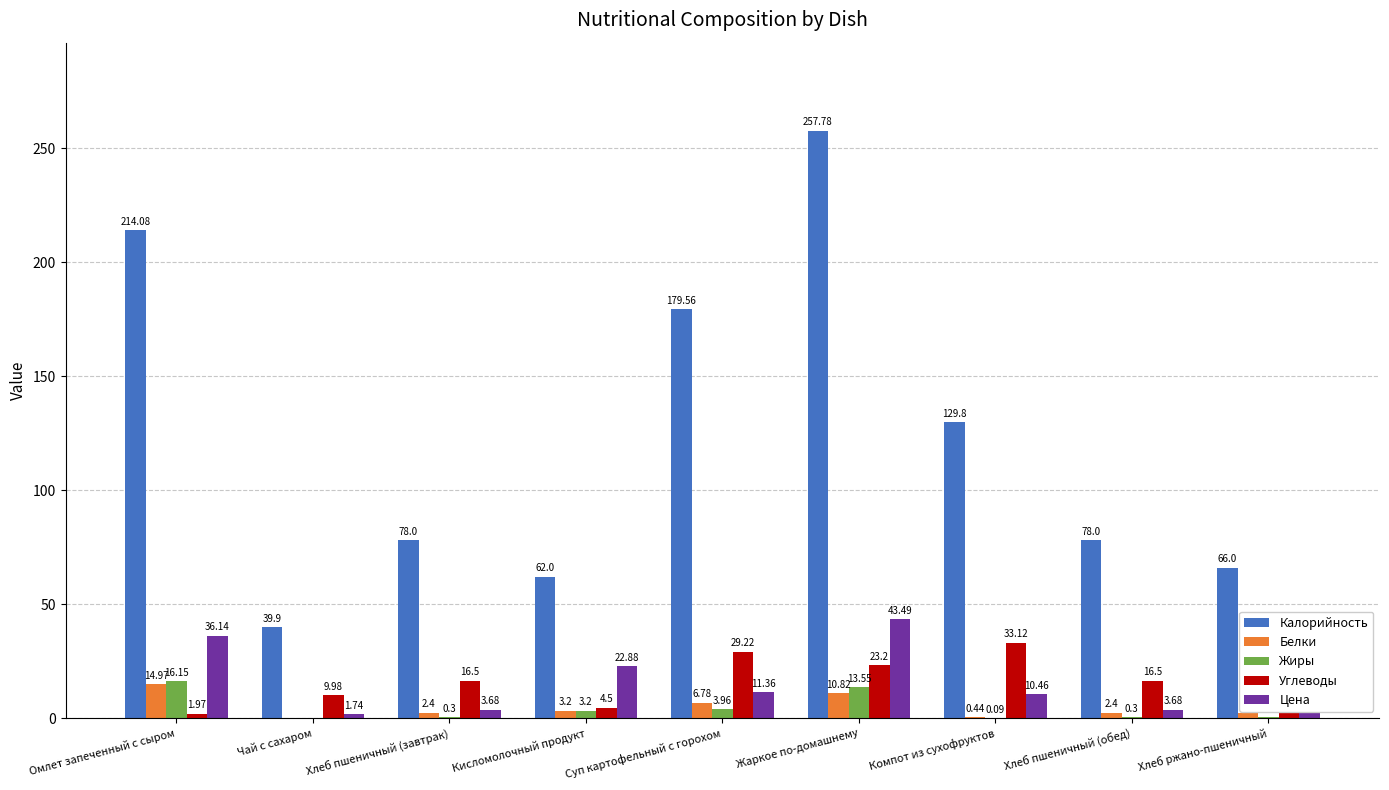

What is the sum of the Калорийность values at Кисломолочный продукт and Компот из сухофруктов?

191.8